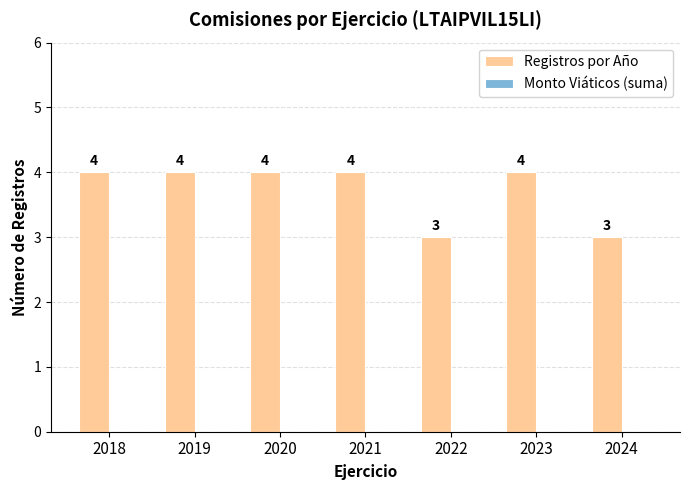

What is the greatest value displayed?

4